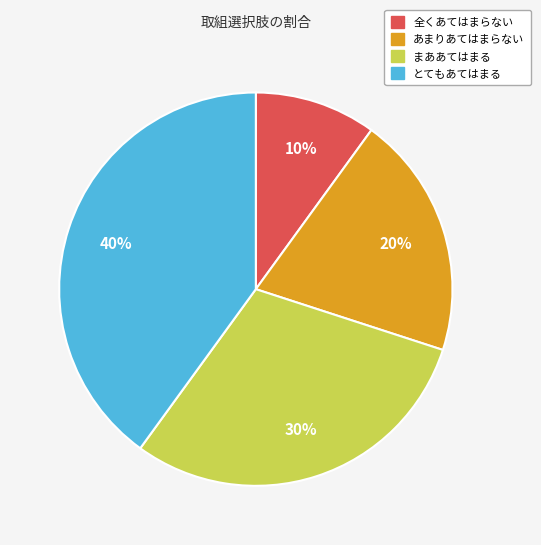

What is the smallest slice in the pie chart?

全くあてはまらない